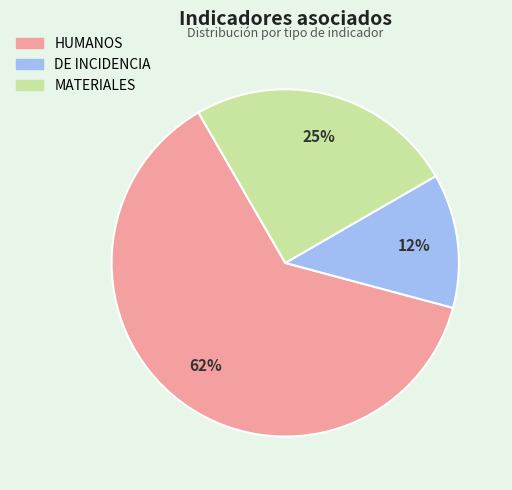

Between DE INCIDENCIA and MATERIALES, which is larger?

MATERIALES